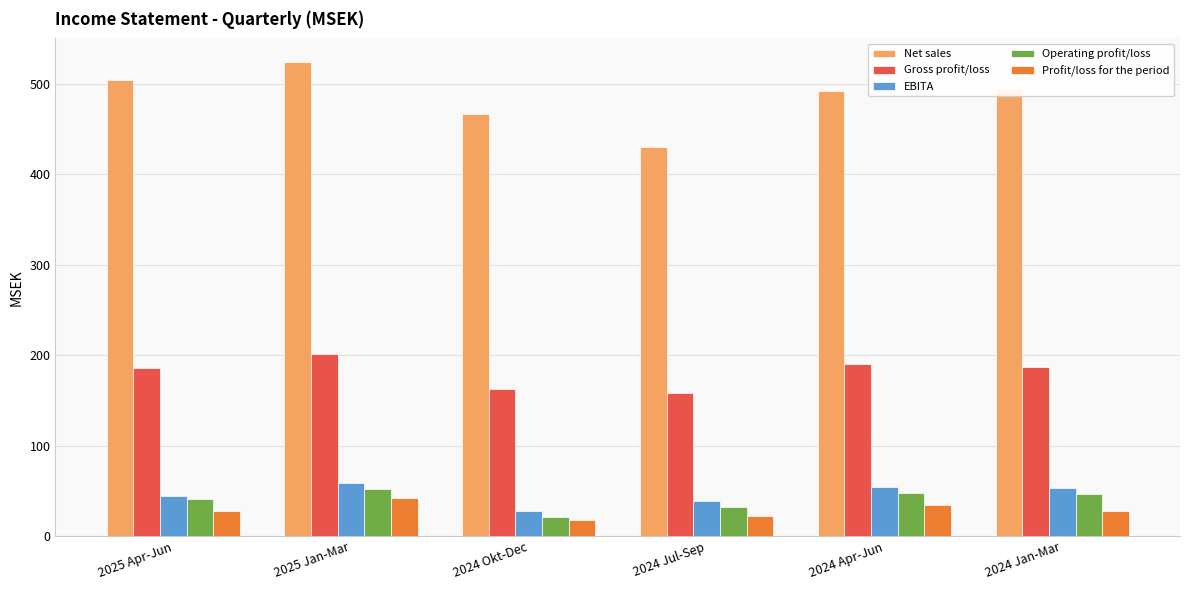

What is the total value across all series at 2024 Okt-Dec?

696.2